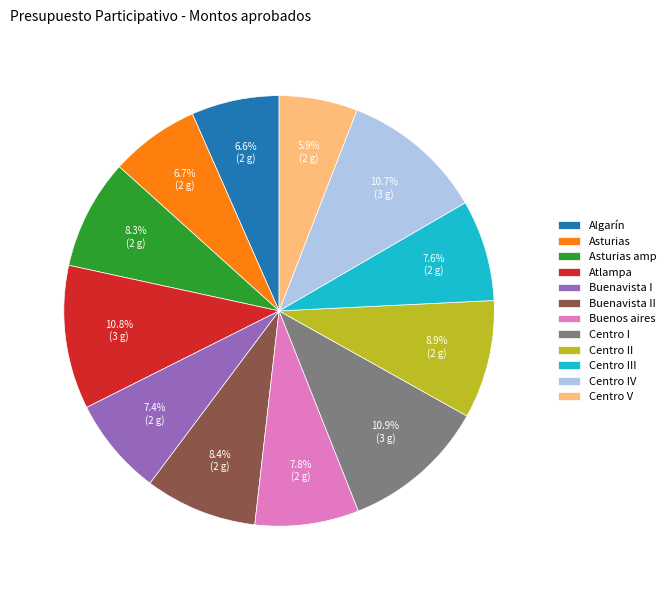

Is it true that Centro II is 9% of the pie?

True